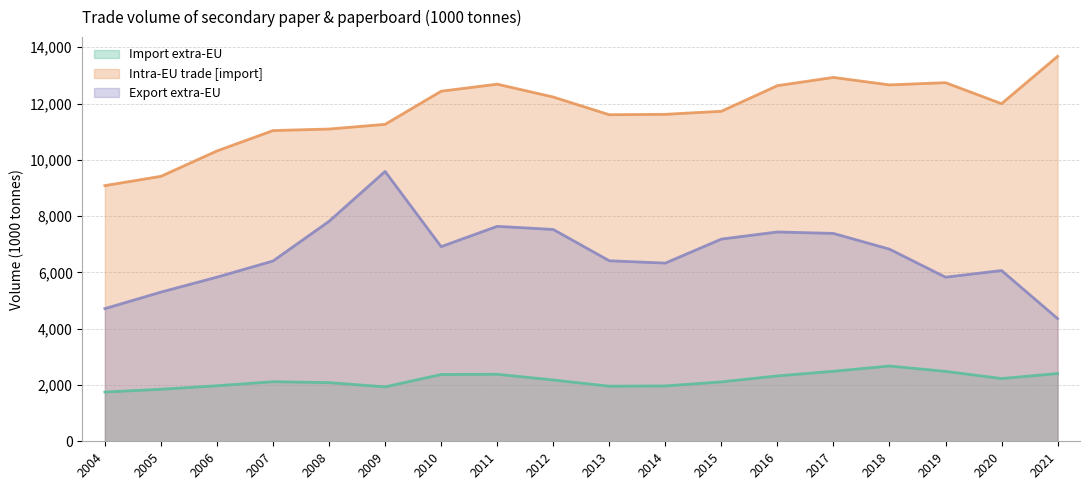

List the series in order of their overall mean, highest first.

Intra-EU trade [import], Export extra-EU, Import extra-EU